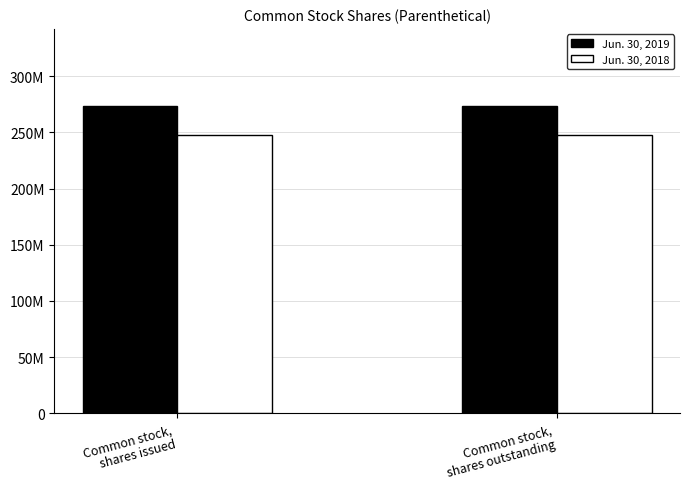

What is the total value across all series at Common stock,
shares issued?

521386358